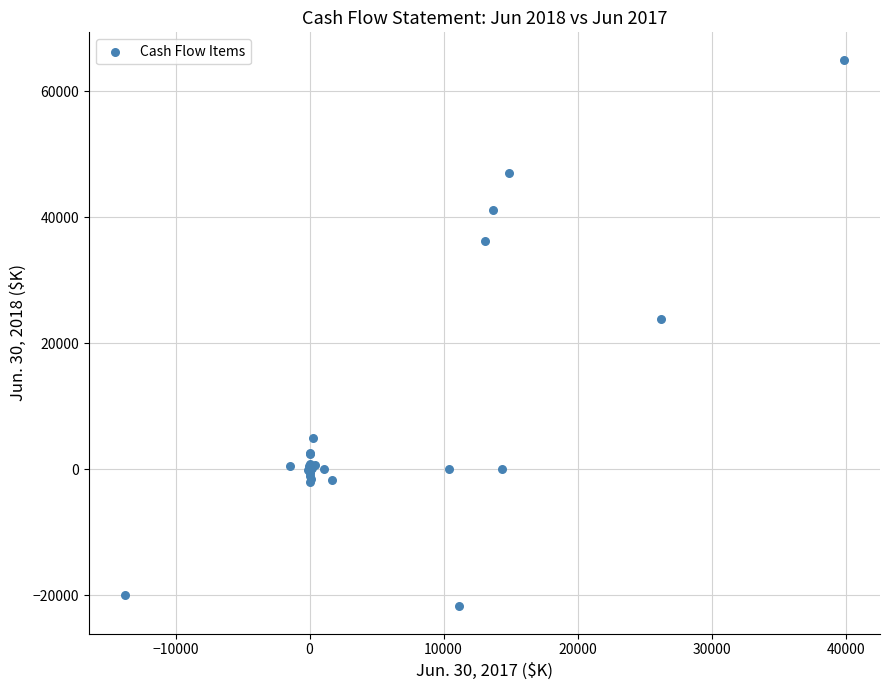

What Y value in the scatter plot is closest to 21654?

23845